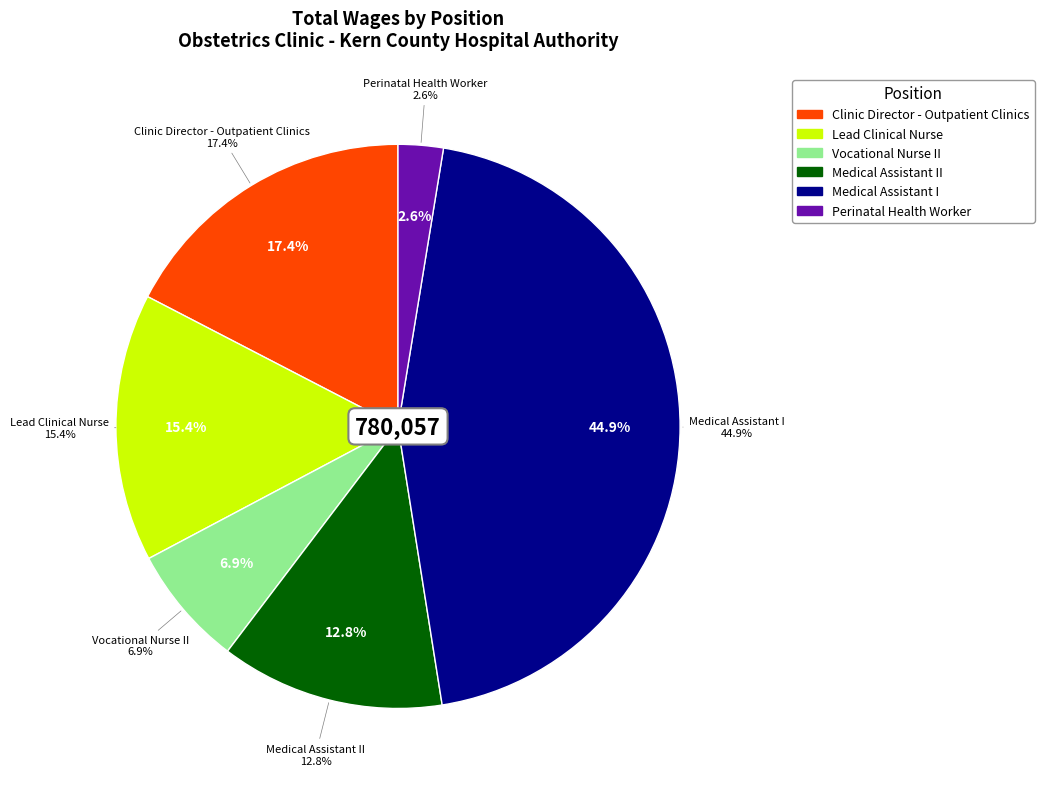

Between Perinatal Health Worker and Clinic Director - Outpatient Clinics, which is larger?

Clinic Director - Outpatient Clinics